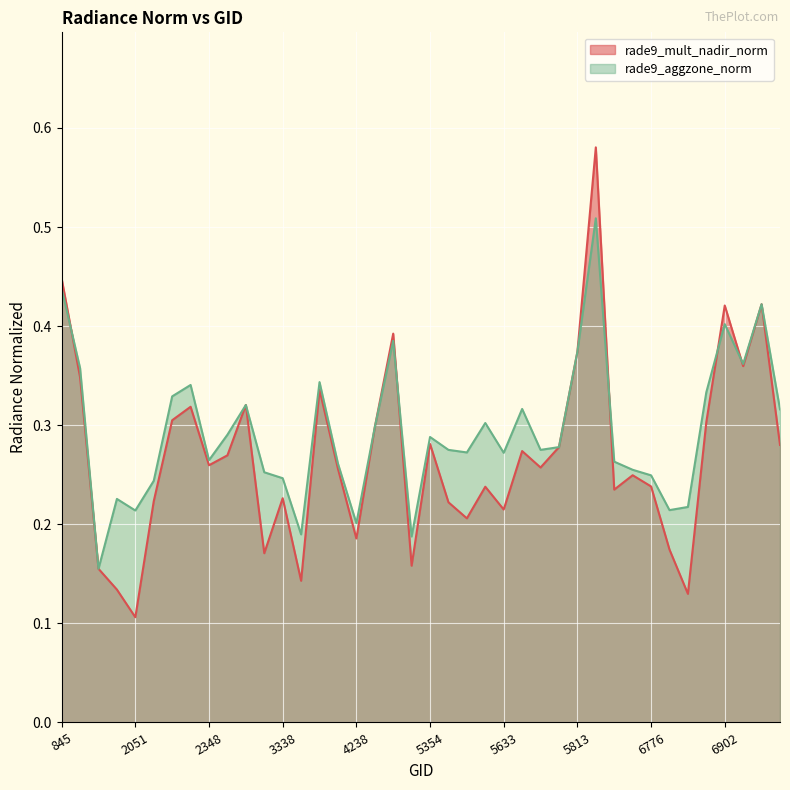

What is the average value of the rade9_mult_nadir_norm series?

0.3